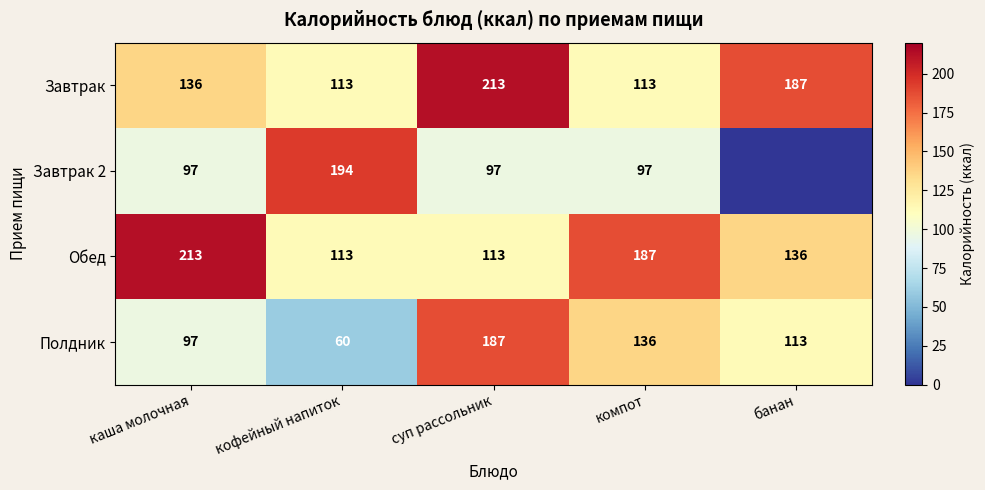

What is the sum of the Завтрак 2 values at кофейный напиток and каша молочная?

291